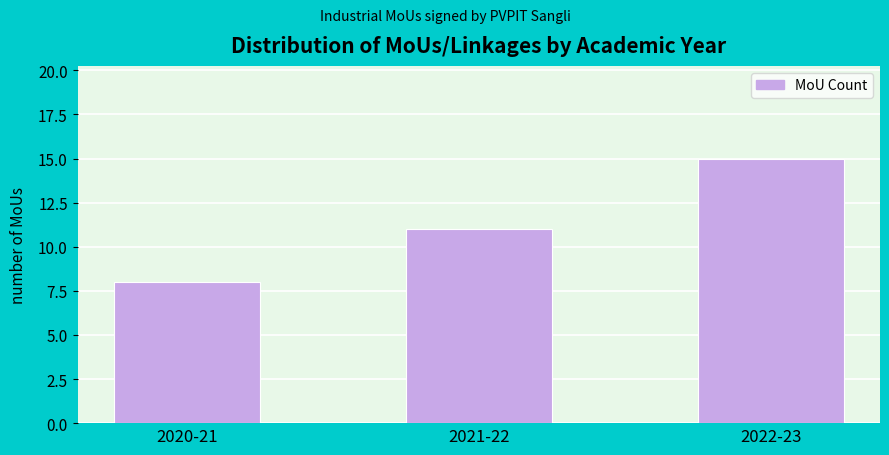

Reading left to right, transcribe all the data shown in this chart.

2020-21=8	2021-22=11	2022-23=15